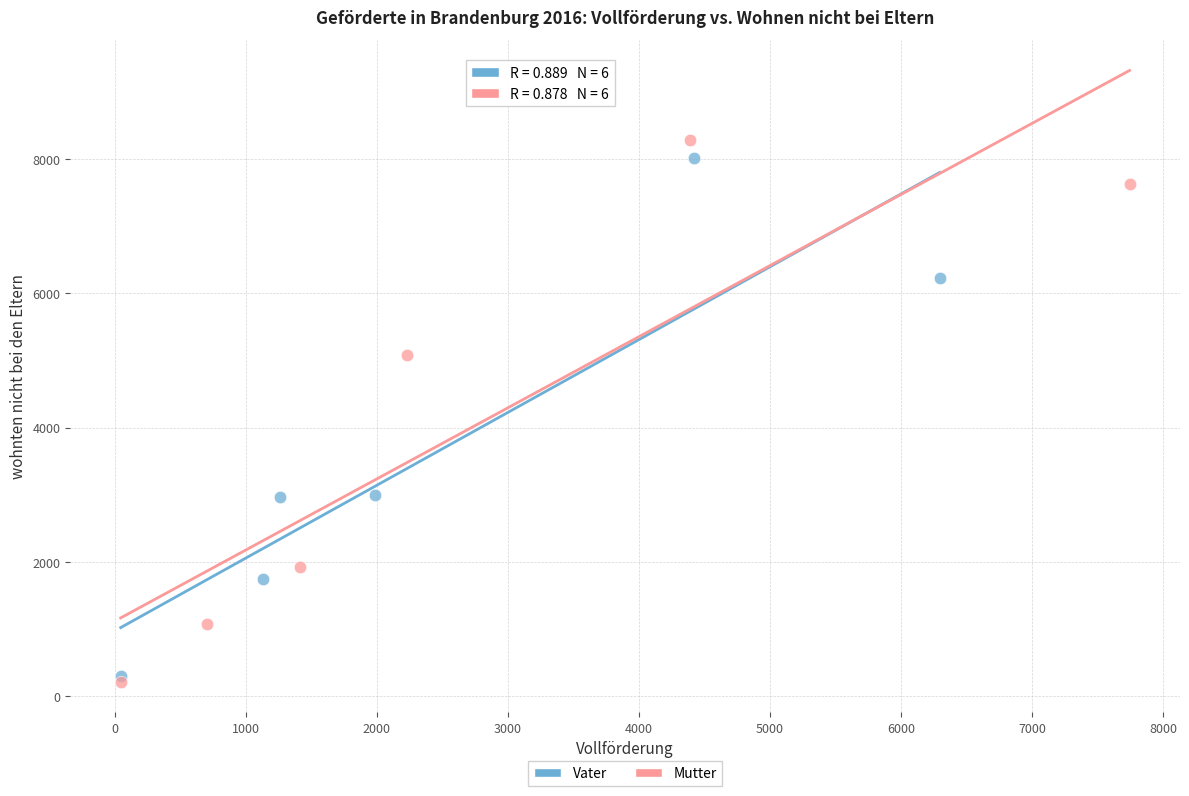

Which series has the widest spread of Y values?

Mutter